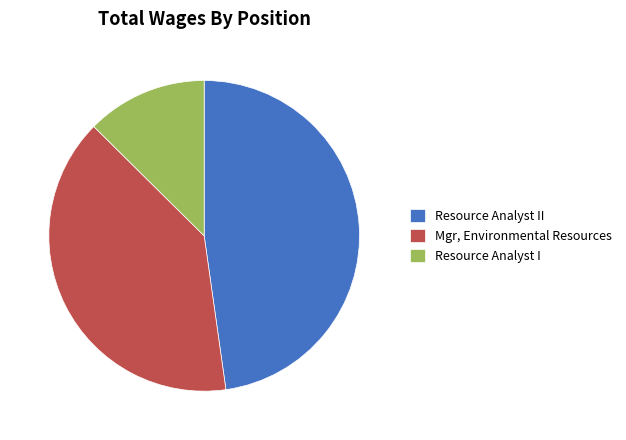

Do Mgr, Environmental Resources and Resource Analyst I together represent more than half of the pie?

Yes